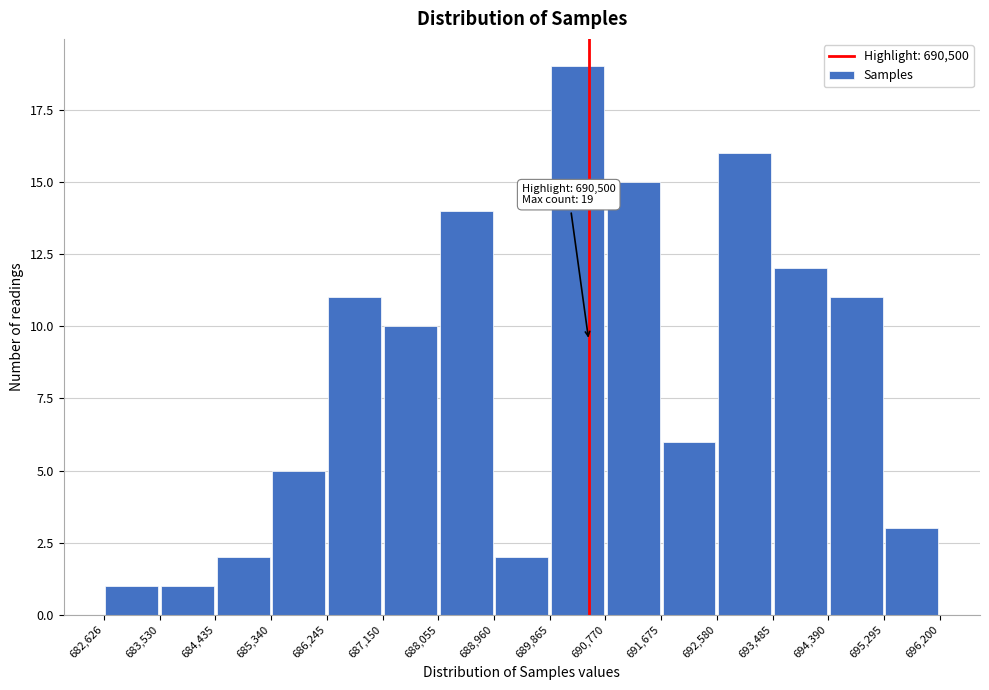

Which range on the x-axis has the tallest bar?

689,865 to 690,770